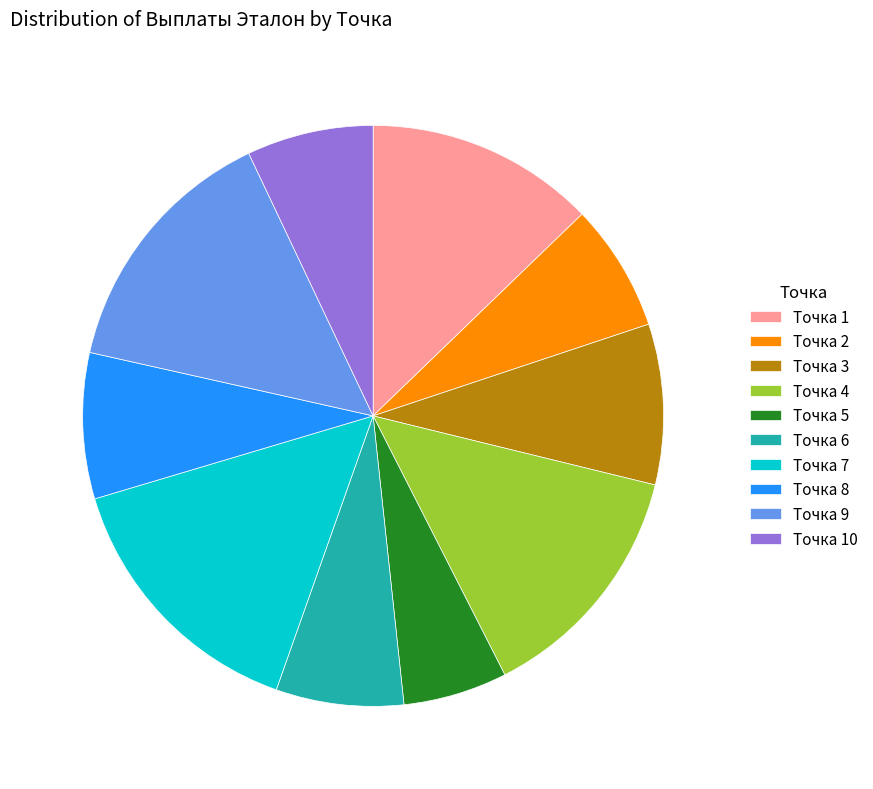

How many segments does this pie chart have?

10